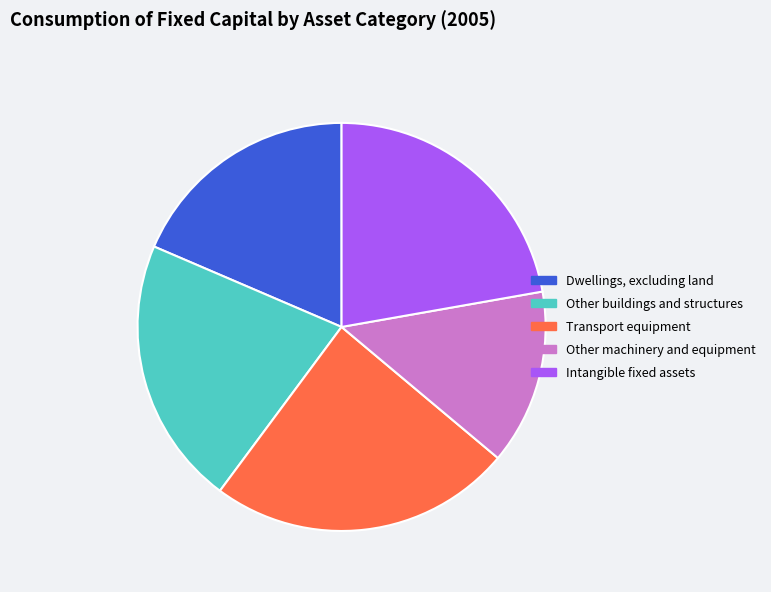

Do Transport equipment and Other buildings and structures together represent more than half of the pie?

No